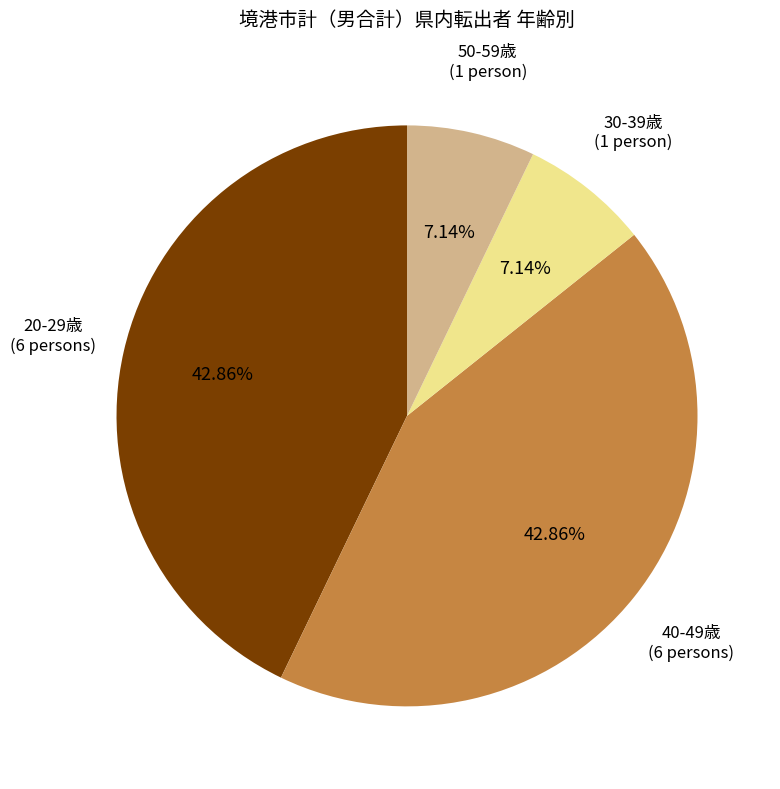

Count the number of slices in the pie.

4